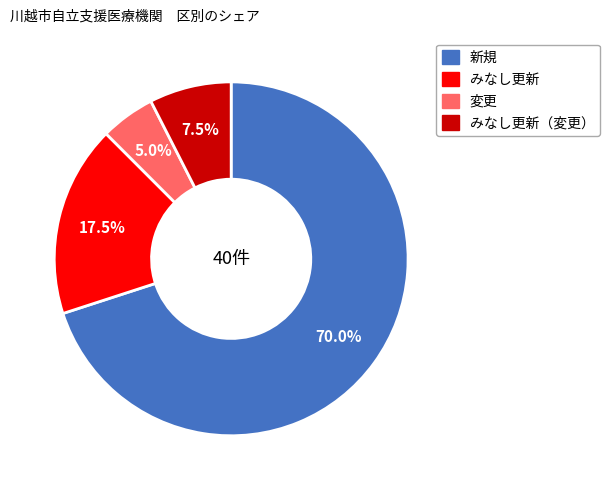

To the nearest percent, what percentage of the pie is 新規?

70%